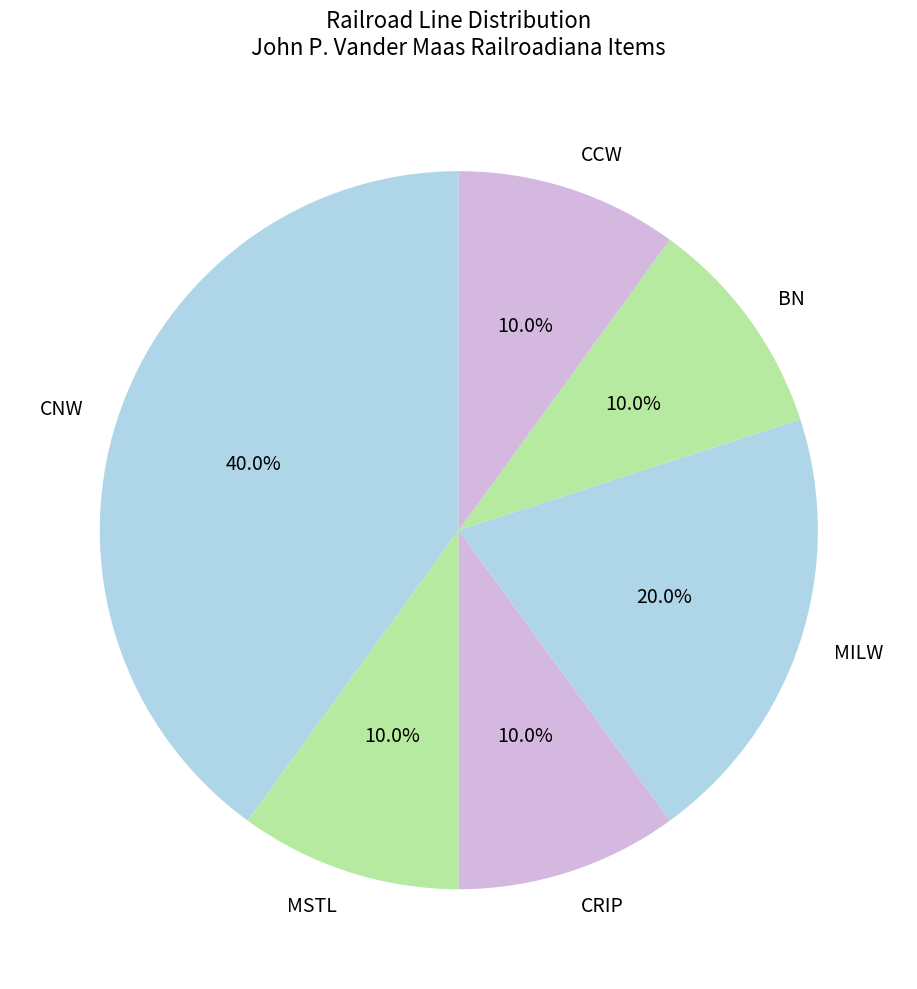

To the nearest percent, what is the combined percentage of MILW and MSTL?

30%